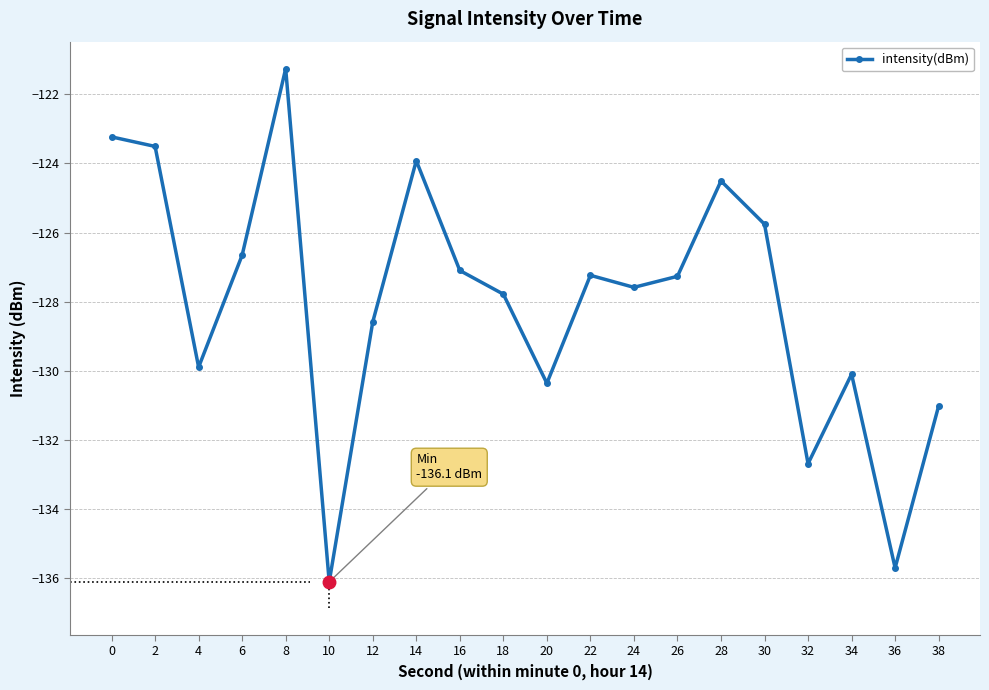

What is the value of the 3rd point from the left?

-129.9